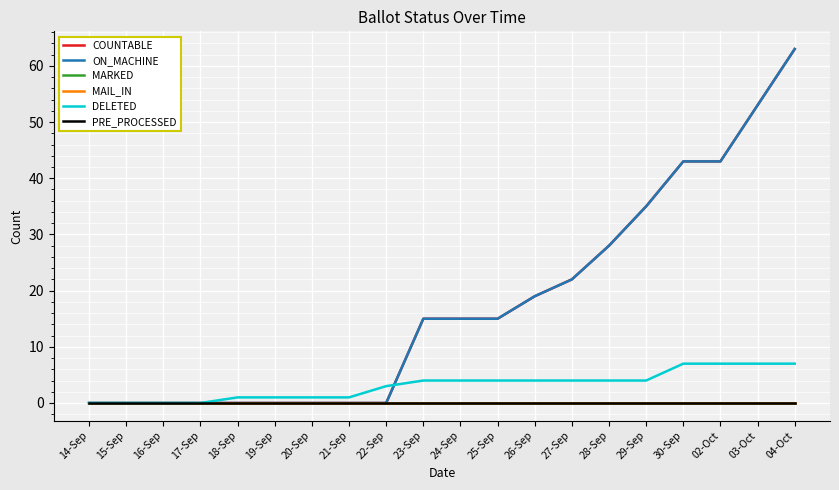

Which has a higher value, 18-Sep or 26-Sep?

26-Sep